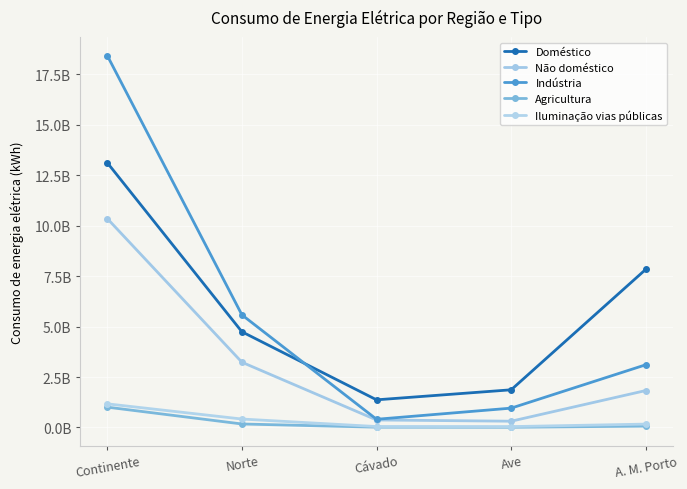

What value does the Doméstico series have at Cávado?

1369225796